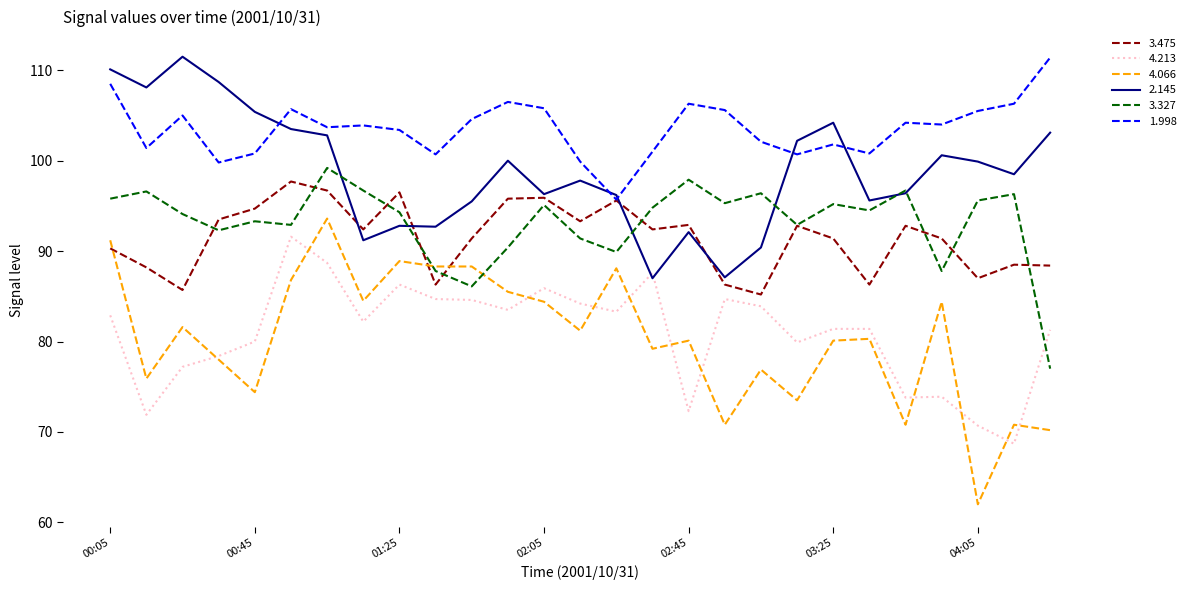

What is the maximum value shown in the chart?

111.5